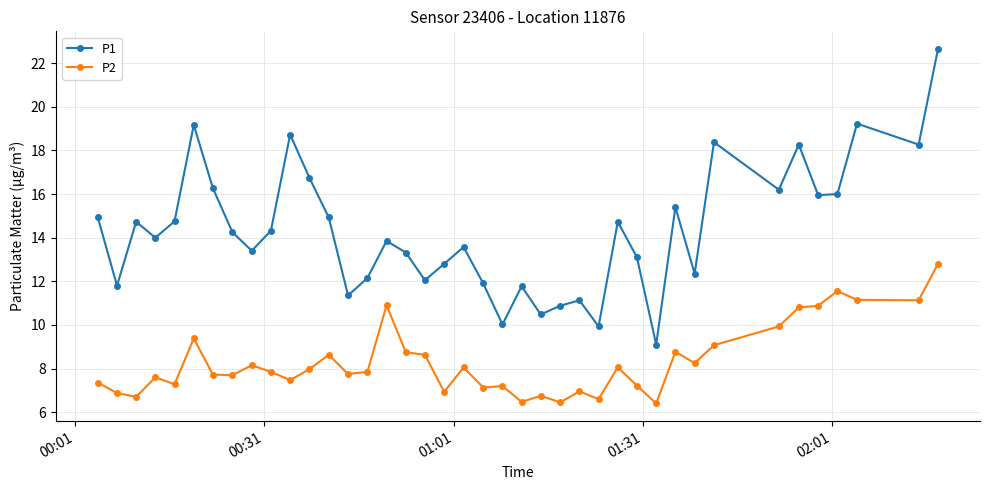

In P1, how many points are higher than both neighbors (excluding endpoints)?

12